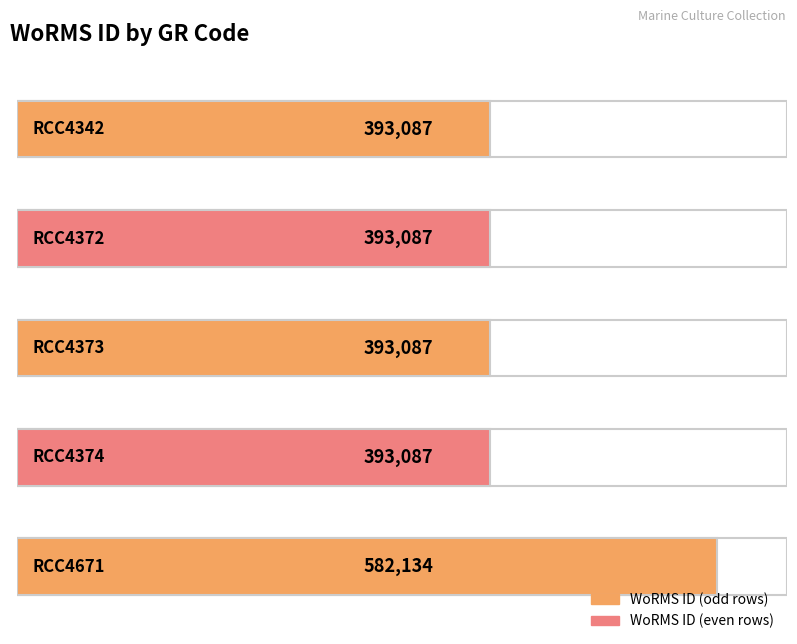

What is the value of the 4th bar from the left?

393087